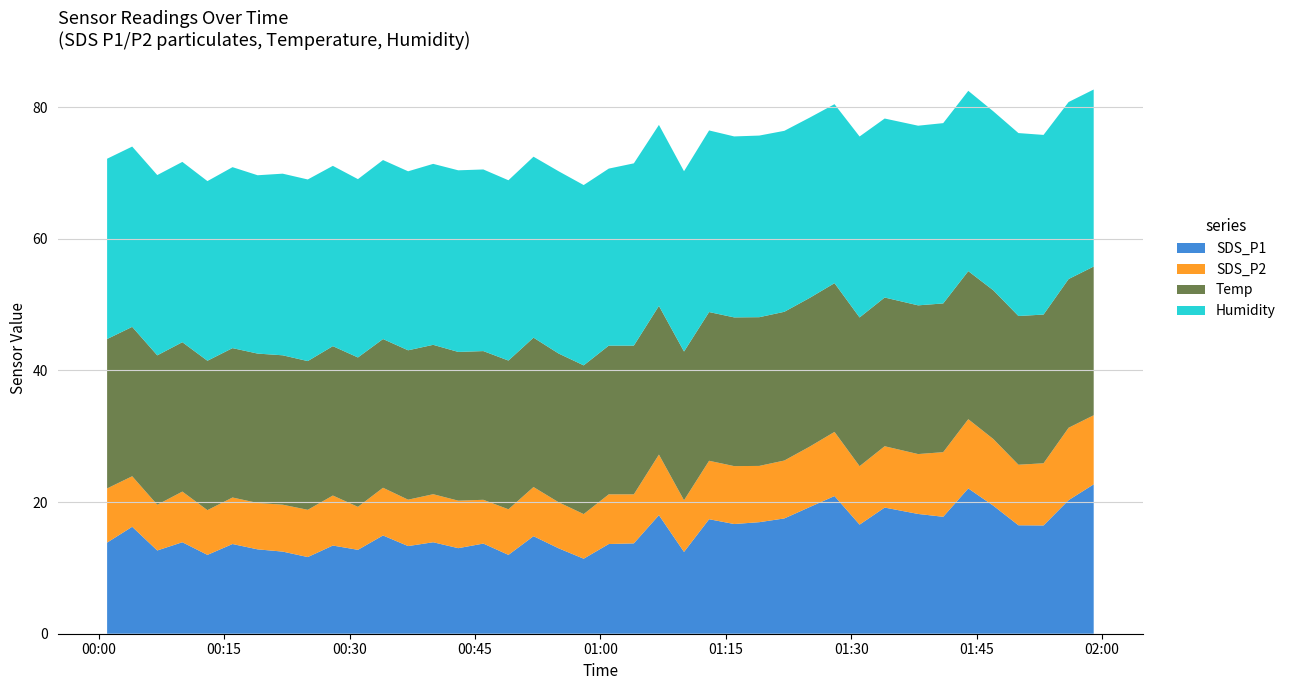

Reading left to right, what are all the values shown in this chart?

SDS_P1: 13.8	16.2	12.7	13.9	12.0	13.6	12.8	12.5	11.7	13.4	12.8	14.9	13.3	13.9	13.0	13.7	12.0	14.8	13.0	11.4	13.6	13.7	18.0	12.4	17.4	16.7	16.9	17.5	19.2	20.9	16.6	19.2	18.2	17.8	22.1	19.4	16.5	16.4	20.3	22.7
SDS_P2: 8.2	7.7	7.0	7.7	6.8	7.1	7.0	7.1	7.2	7.6	6.5	7.2	7.0	7.3	7.2	6.7	6.9	7.5	7.0	6.8	7.5	7.5	9.2	7.8	8.9	8.8	8.6	8.8	9.2	9.8	8.9	9.3	9.1	9.8	10.5	10.1	9.2	9.4	11.0	10.5
Temp: 22.7	22.7	22.7	22.7	22.7	22.7	22.7	22.7	22.6	22.7	22.7	22.6	22.7	22.7	22.6	22.6	22.6	22.7	22.6	22.6	22.6	22.6	22.6	22.6	22.6	22.6	22.6	22.6	22.6	22.6	22.6	22.6	22.6	22.6	22.5	22.6	22.6	22.6	22.6	22.6
Humidity: 27.4	27.4	27.4	27.4	27.3	27.5	27.1	27.6	27.6	27.4	27.1	27.2	27.2	27.5	27.6	27.6	27.4	27.5	27.7	27.4	26.9	27.7	27.5	27.4	27.6	27.5	27.6	27.5	27.4	27.2	27.5	27.2	27.3	27.4	27.4	27.2	27.8	27.3	26.9	26.9